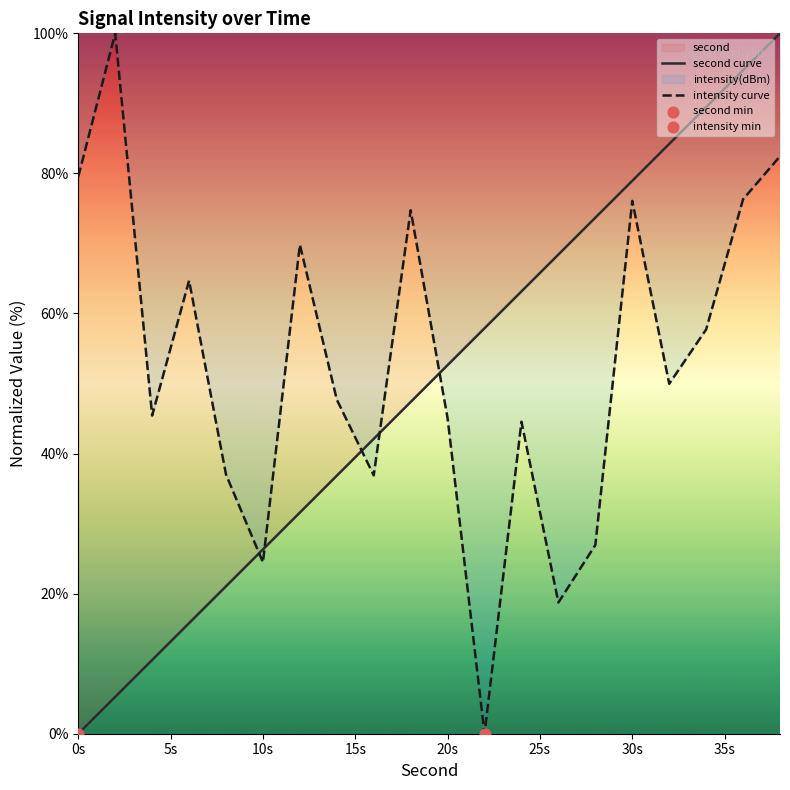

Which series has the widest spread of Y values?

second curve